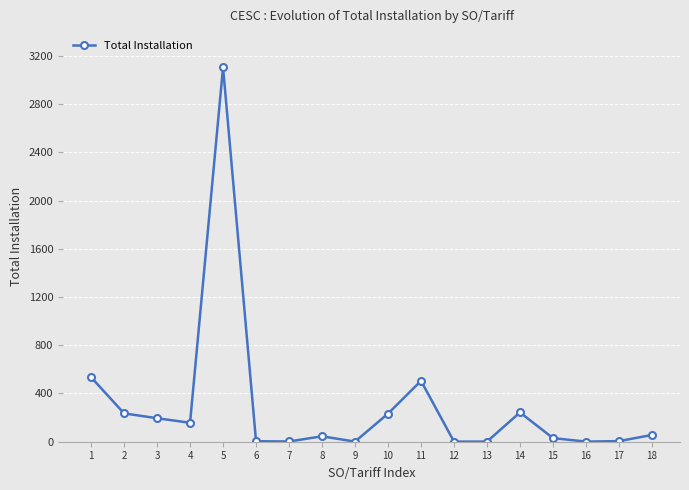

What is the value of the 4th point from the left?

157